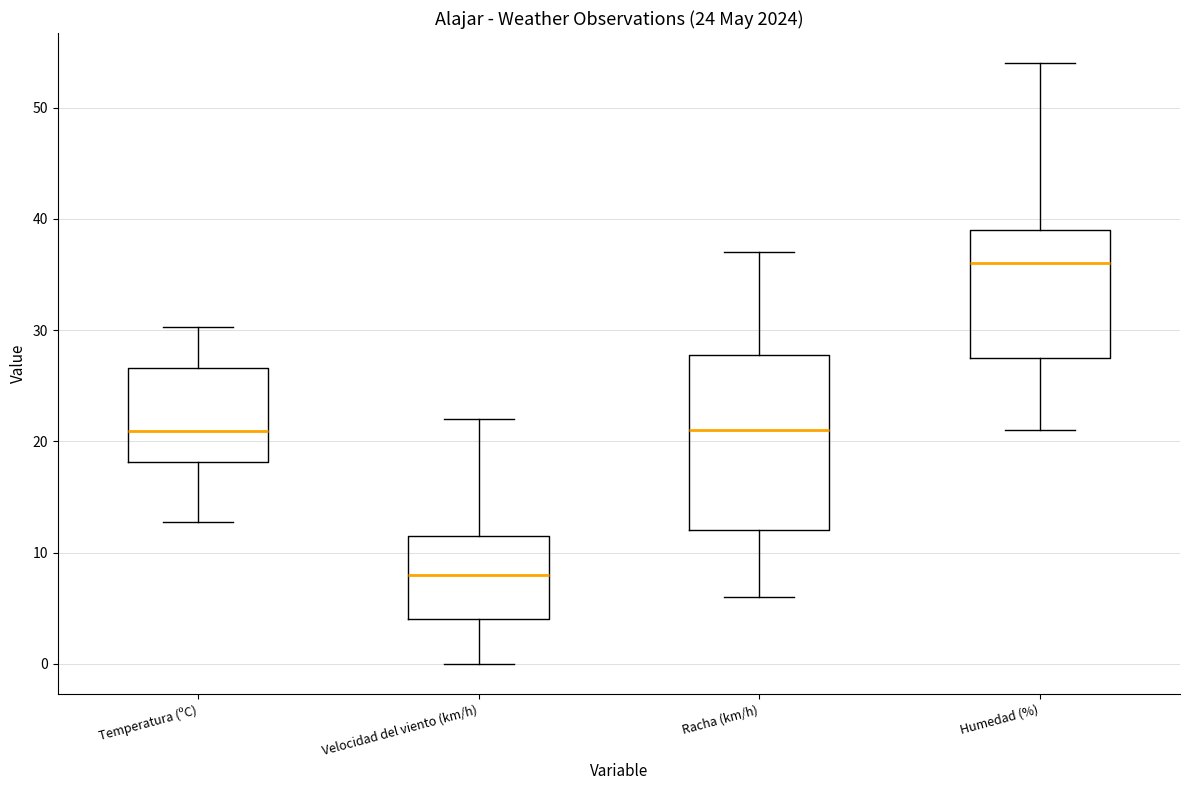

Comparing the boxes themselves (not the whiskers), which one is the tallest?

Racha (km/h)